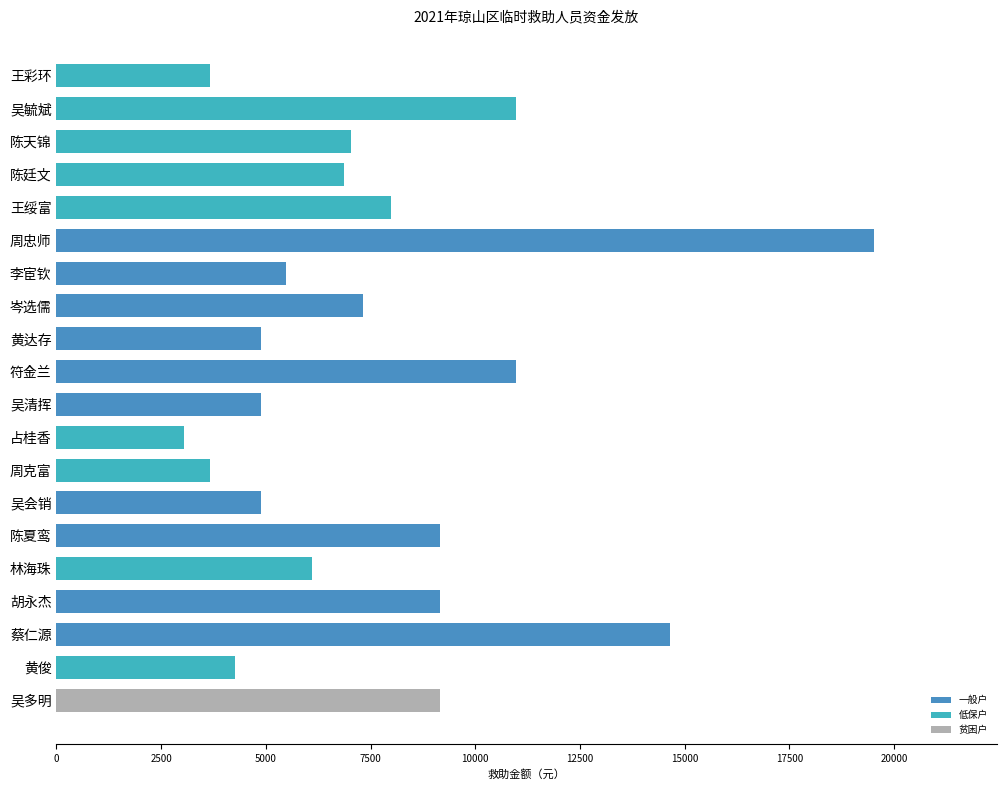

How many groups of bars are there?

20